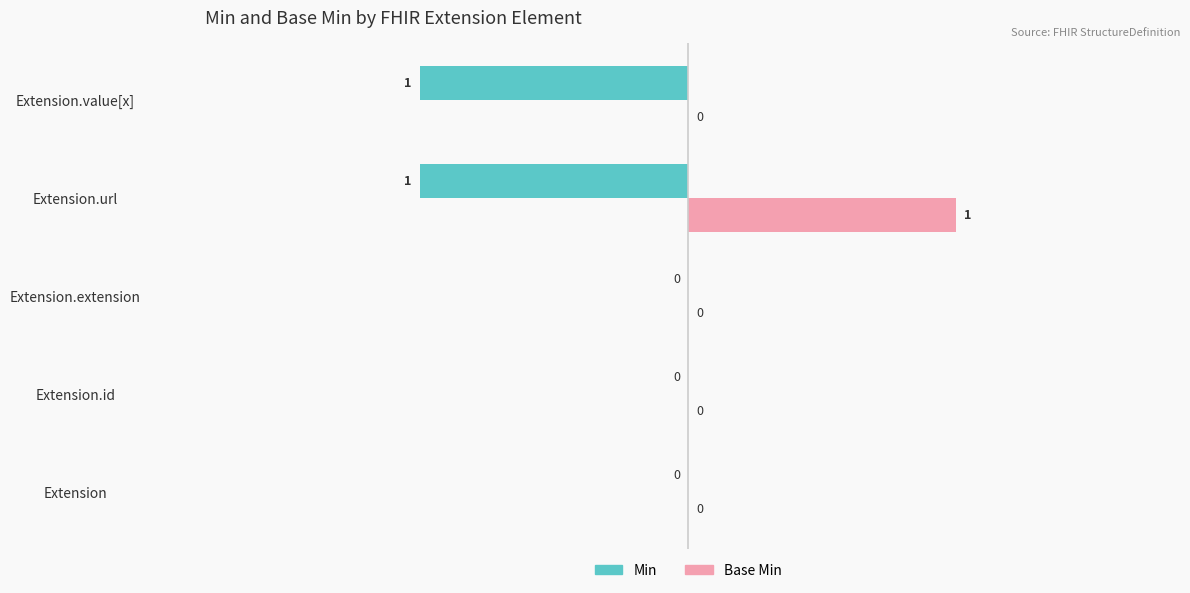

How many Base Min values are between 0 and 1?

5